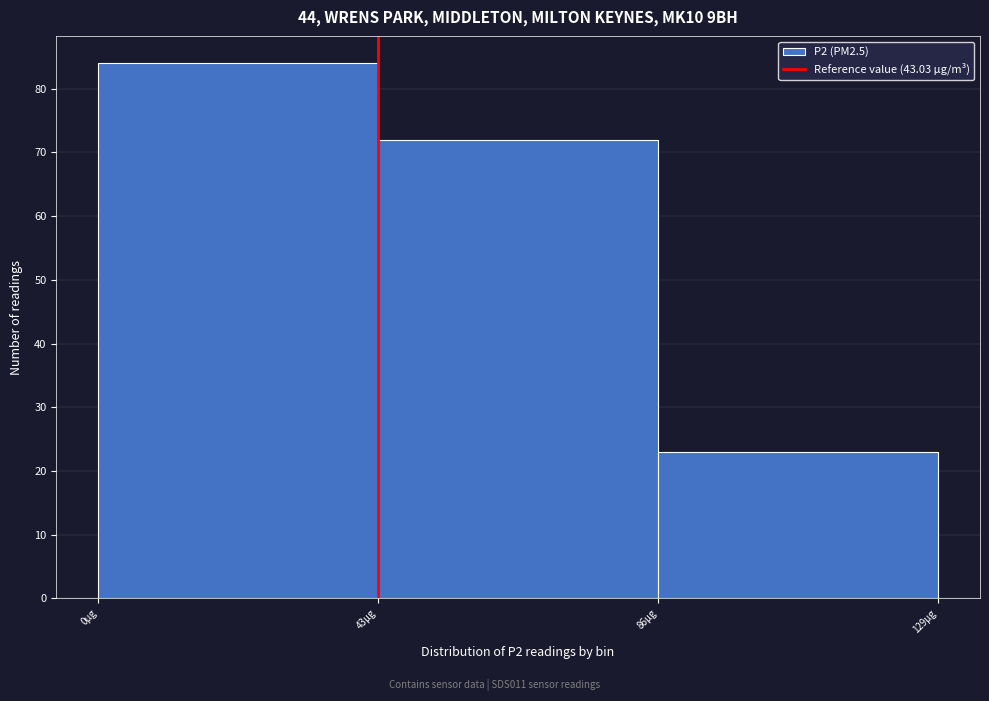

Over which range of the x-axis is the bar tallest?

0 to 43